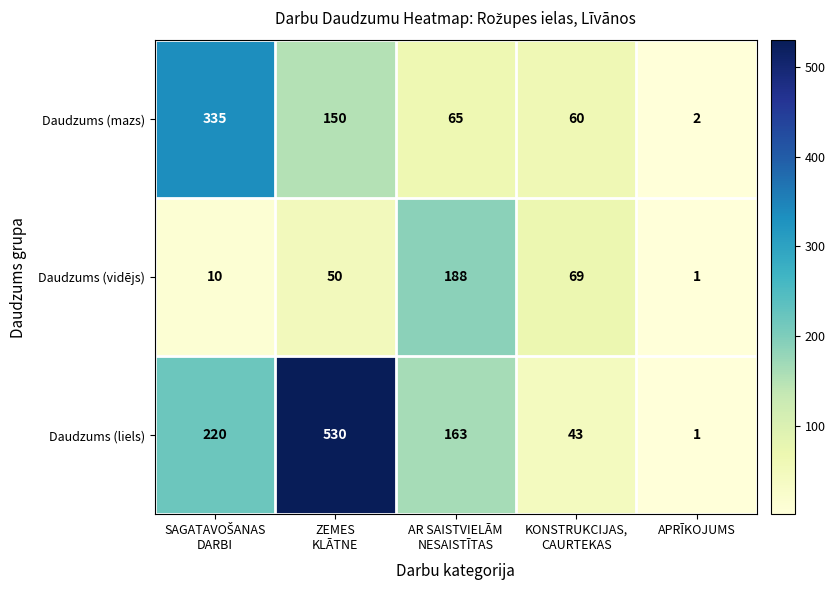

The Daudzums (mazs) series shows 2 at APRĪKOJUMS. True or false?

True